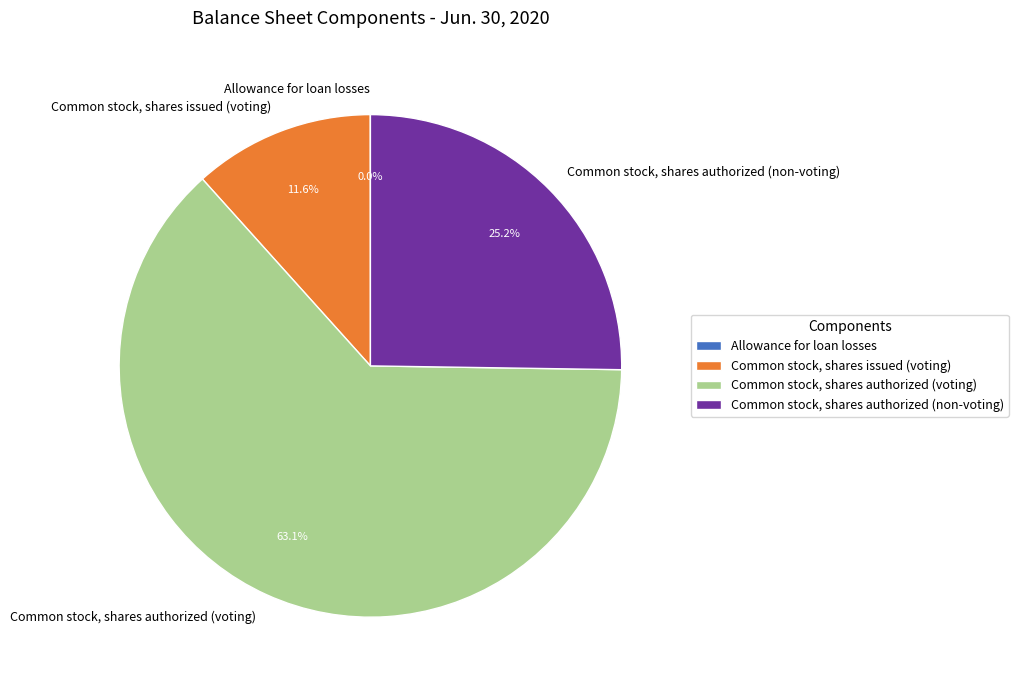

Which slice represents more than half of the pie?

Common stock, shares authorized (voting)